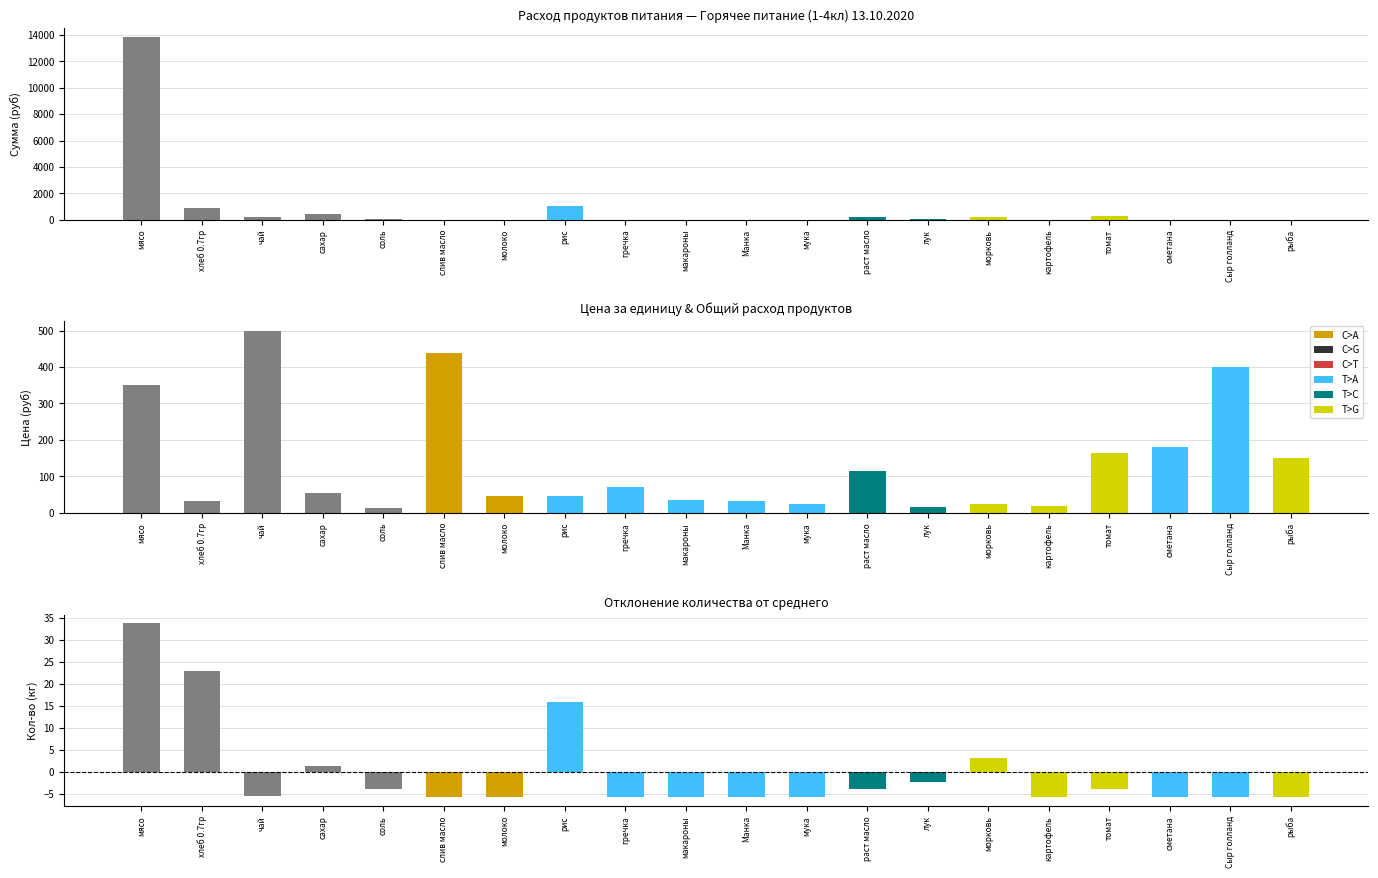

How many bars are there in total?

60